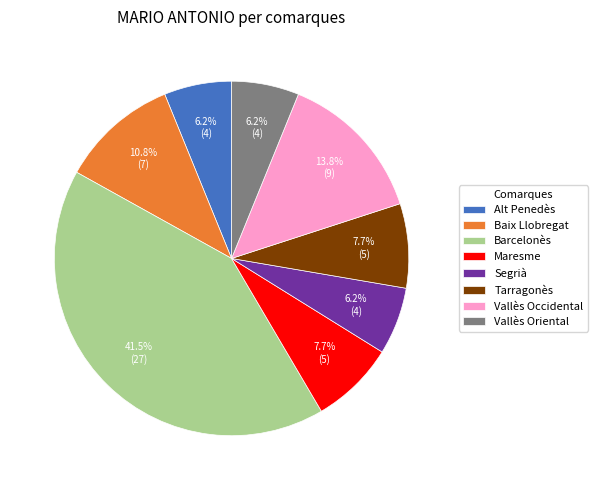

To the nearest percent, what is the difference between the Baix Llobregat and Segrià slice percentages?

5%